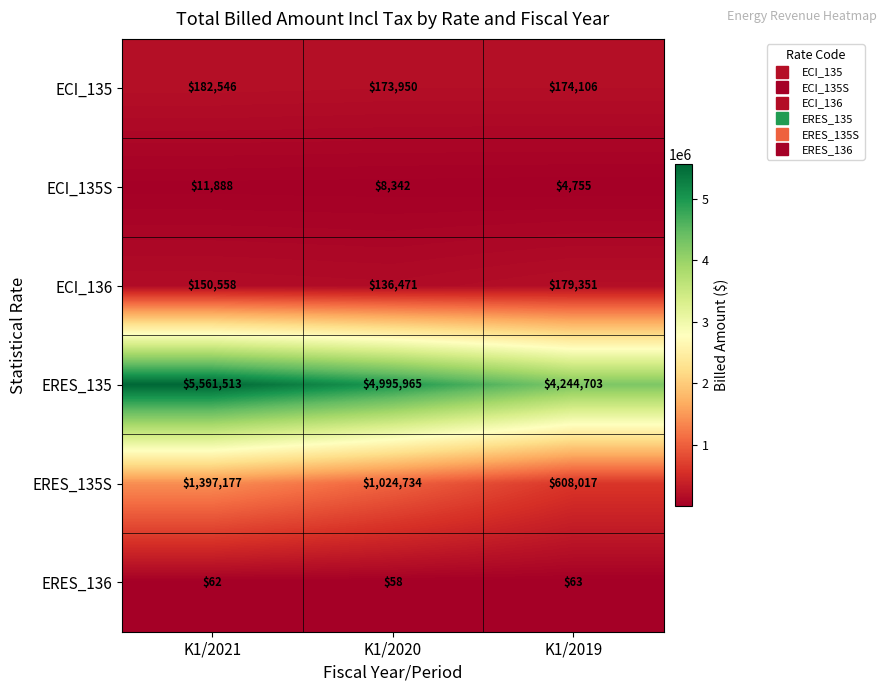

Where does the ECI_135 series first go above 174106?

K1/2021